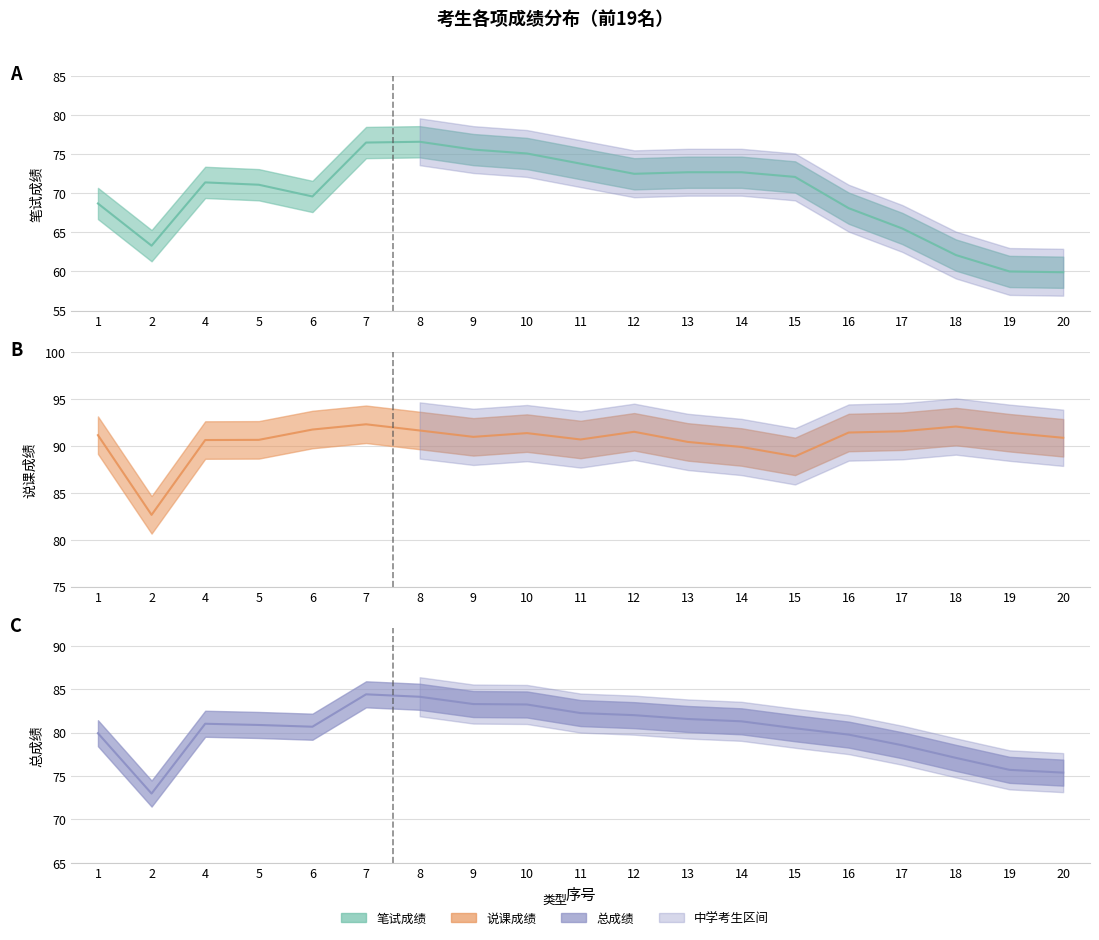

Rank the series by their maximum value, from lowest to highest.

笔试成绩, 总成绩, 说课成绩